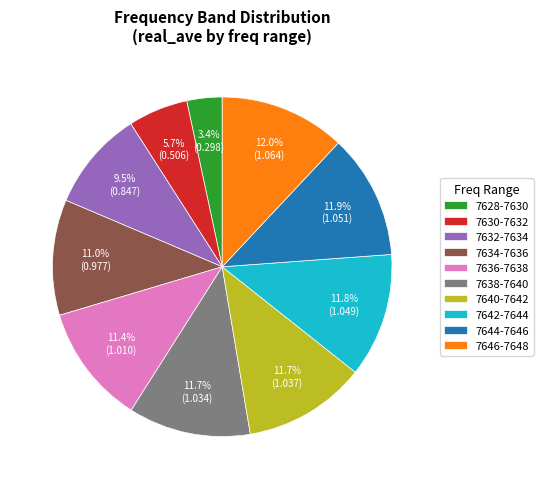

Does 7632-7634 represent more than half of the total?

No